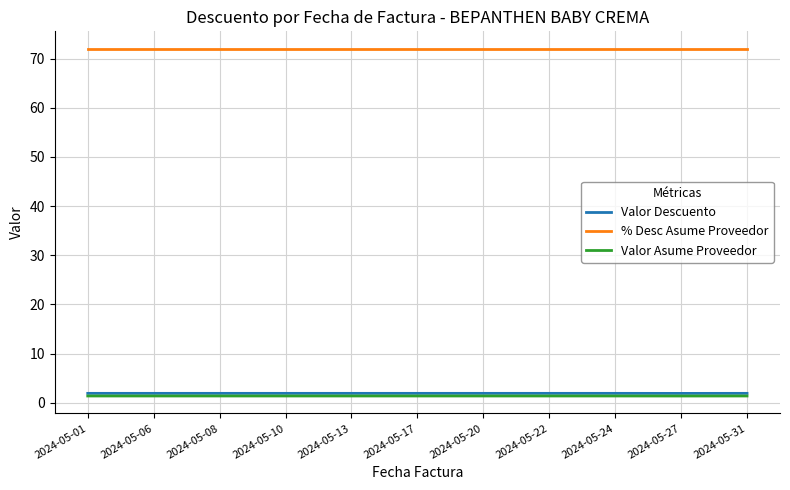

Read the Valor Descuento value at 2024-05-31.

1.9